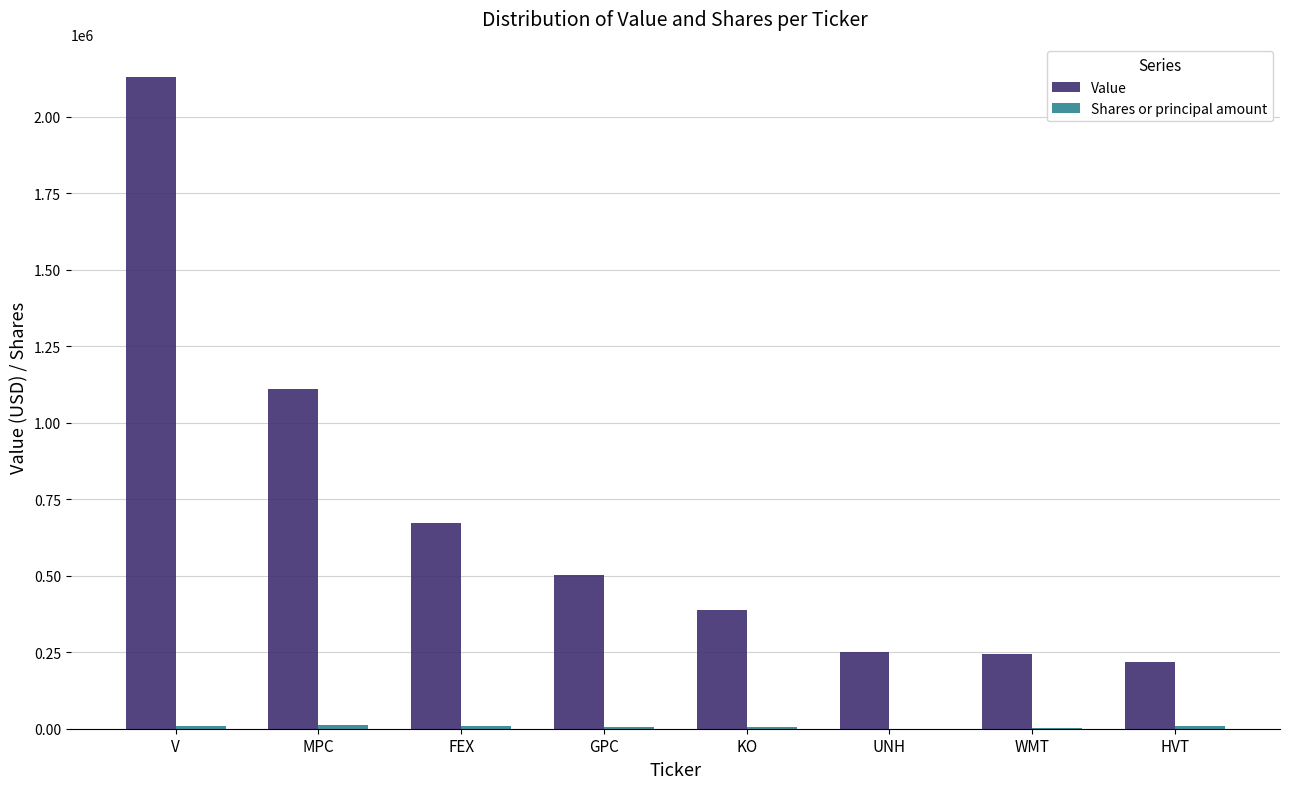

At which label is Value closest to 1174500?

MPC